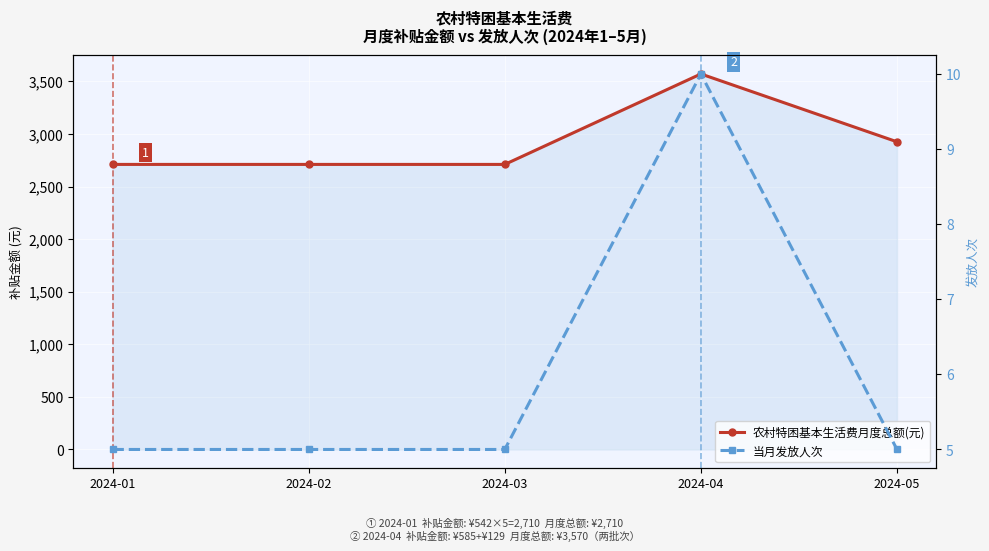

Does the chart display data point markers on the line(s)?

Yes